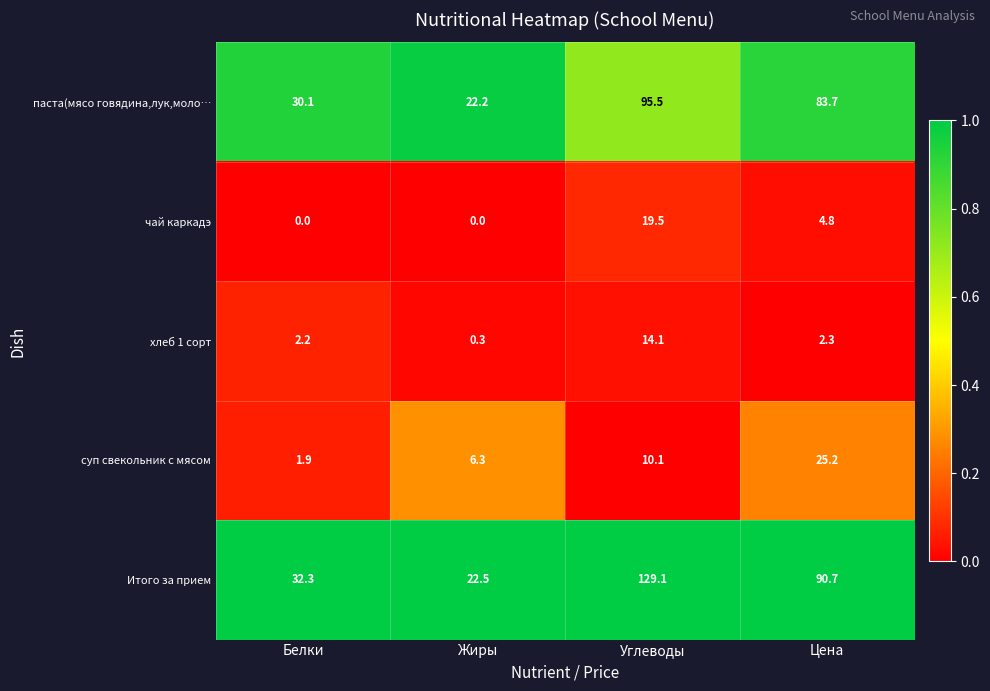

At which category is the sum across all series the highest?

Углеводы